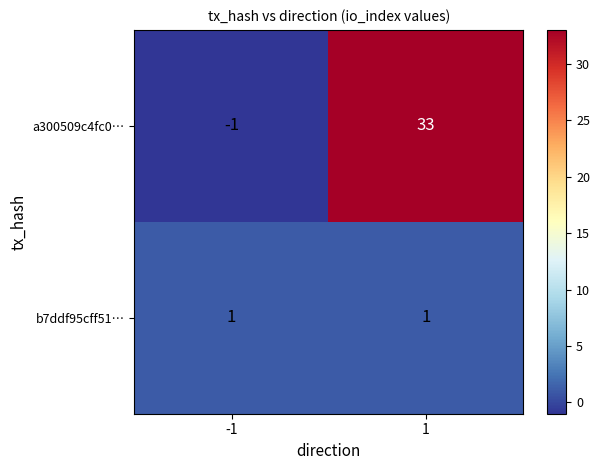

List the series in order of their overall mean, lowest first.

b7ddf95cff51…, a300509c4fc0…